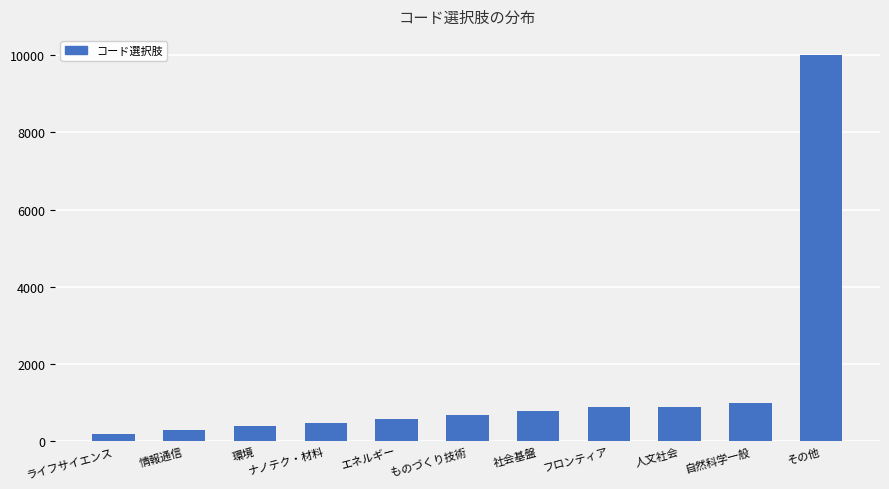

Is it true that the value at ものづくり技術 is 1235?

False